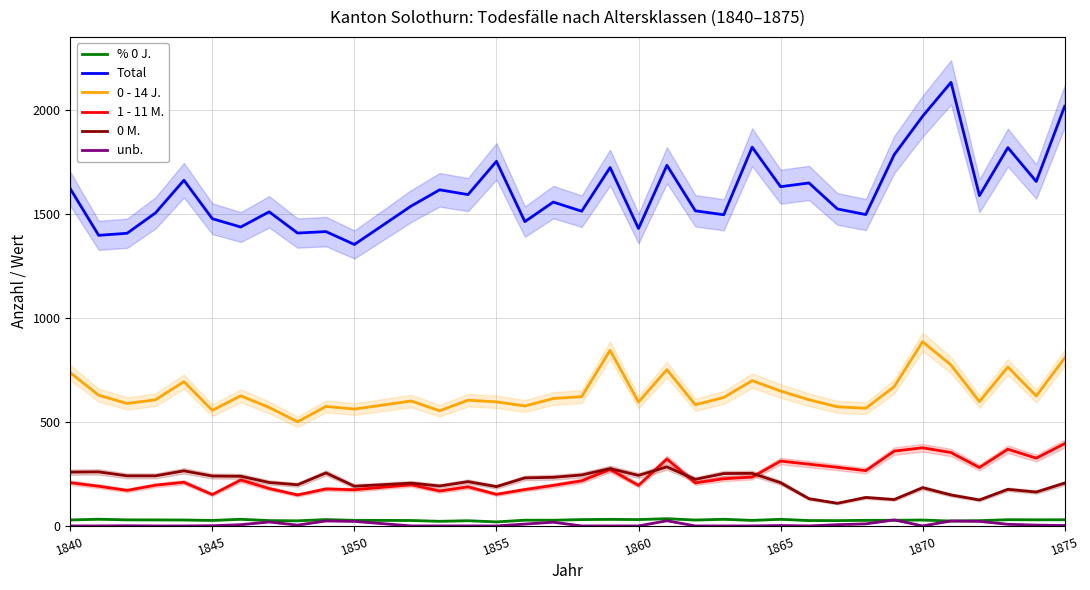

True or false: % 0 J. and 0 M. cross at least once.

False